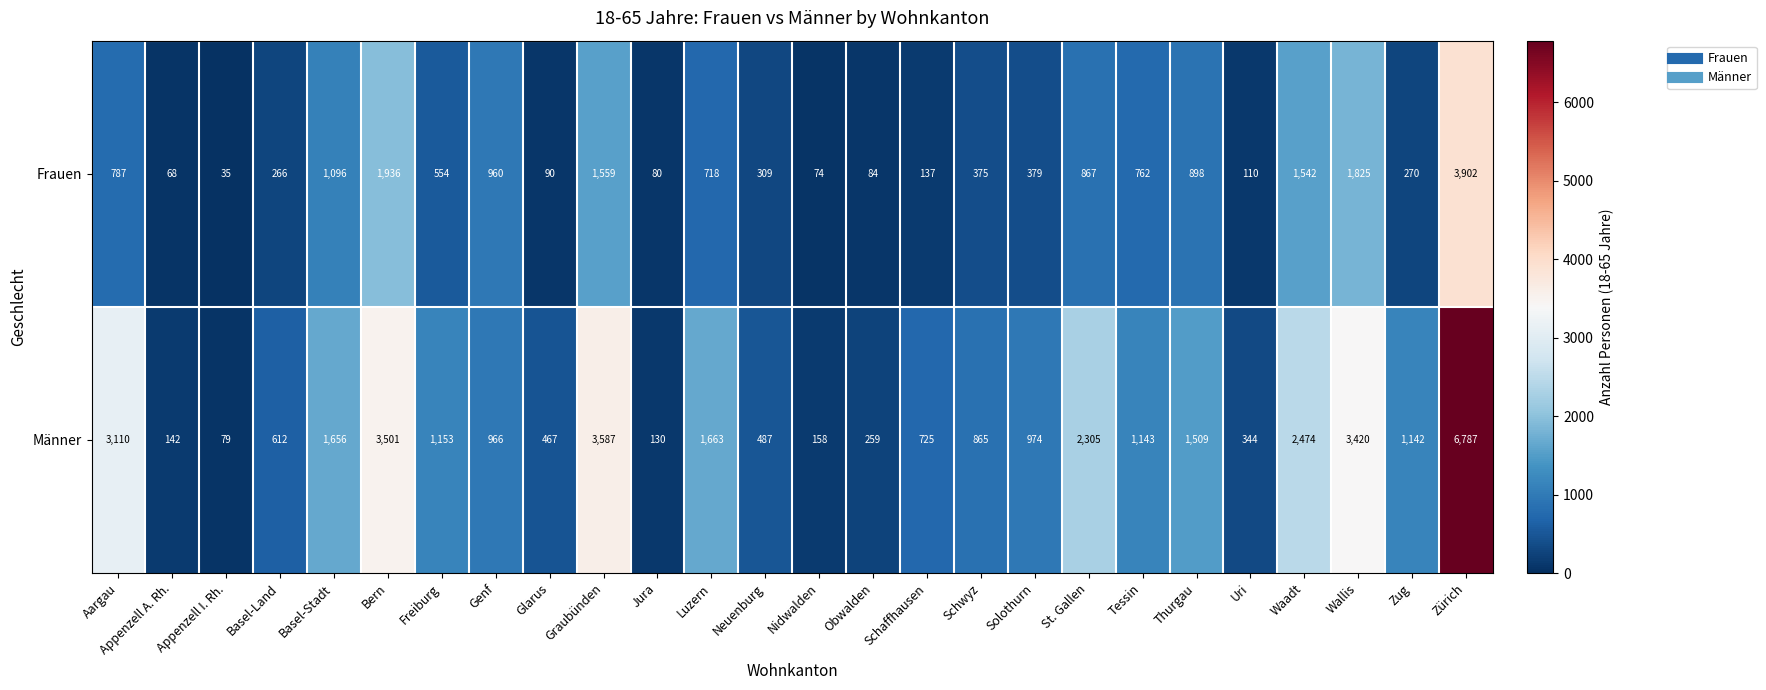

List the series in order of their overall mean, highest first.

Männer, Frauen